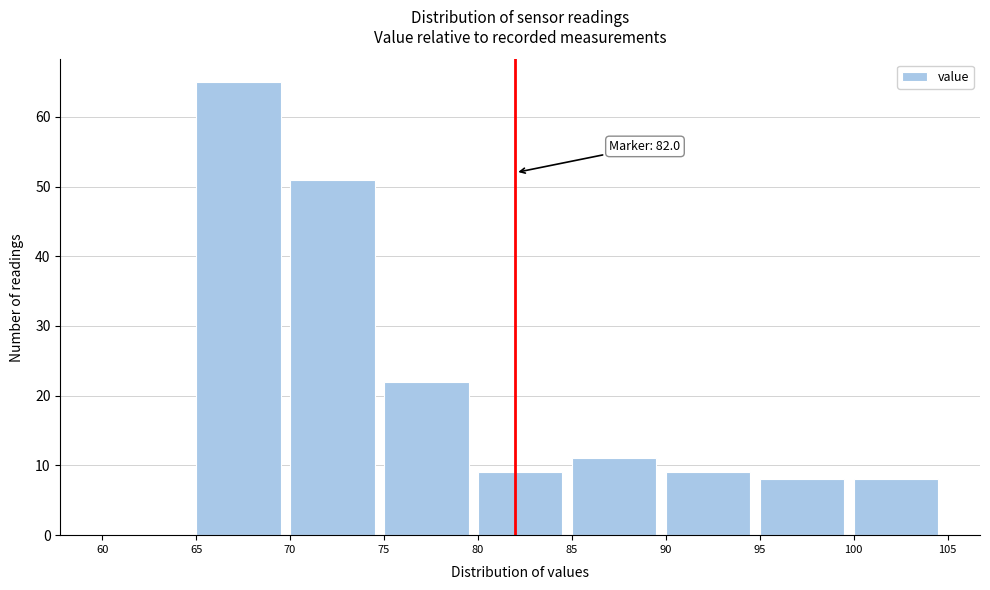

Which range on the x-axis has the tallest bar?

65 to 70